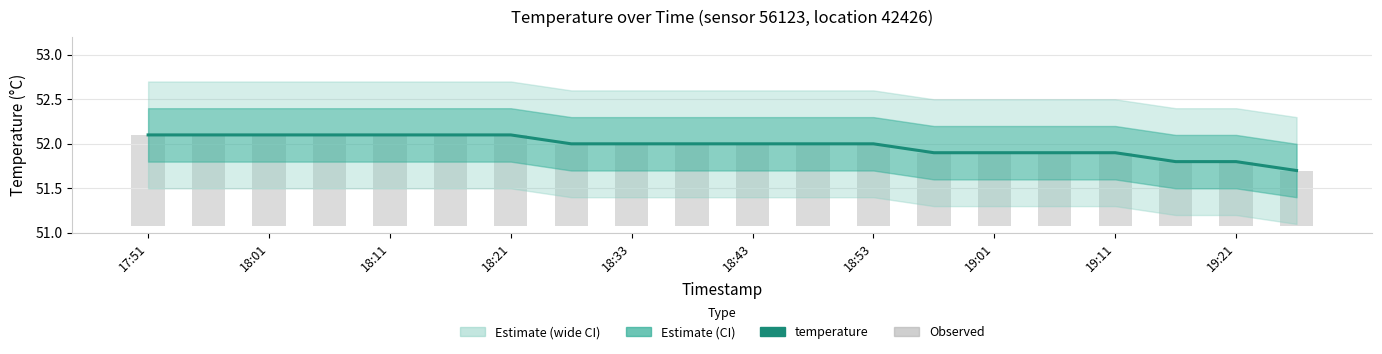

Which series changed the most between 19:01 and 15?

temperature